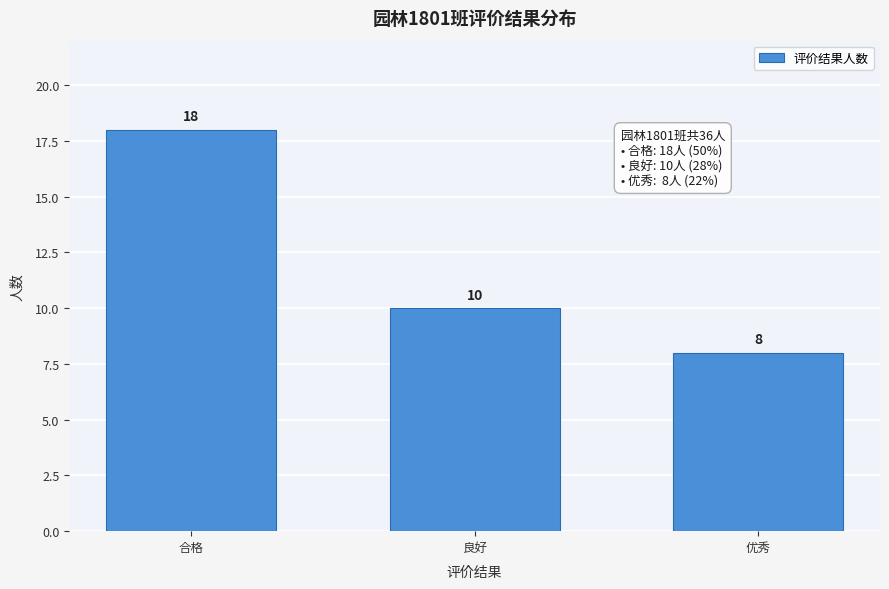

Reading left to right, list all the values displayed in this chart.

18	10	8